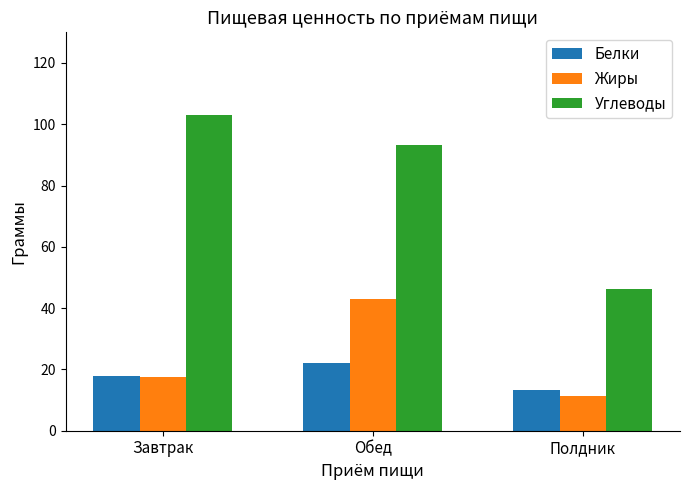

How many bars are there in each group?

3